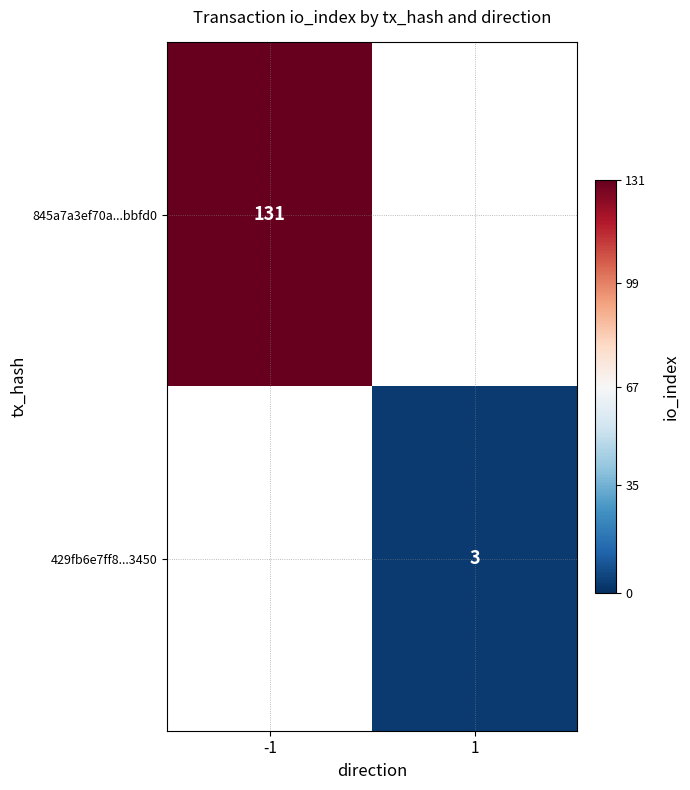

The value of 845a7a3ef70a...bbfd0 at -1 is 131. True or false?

True